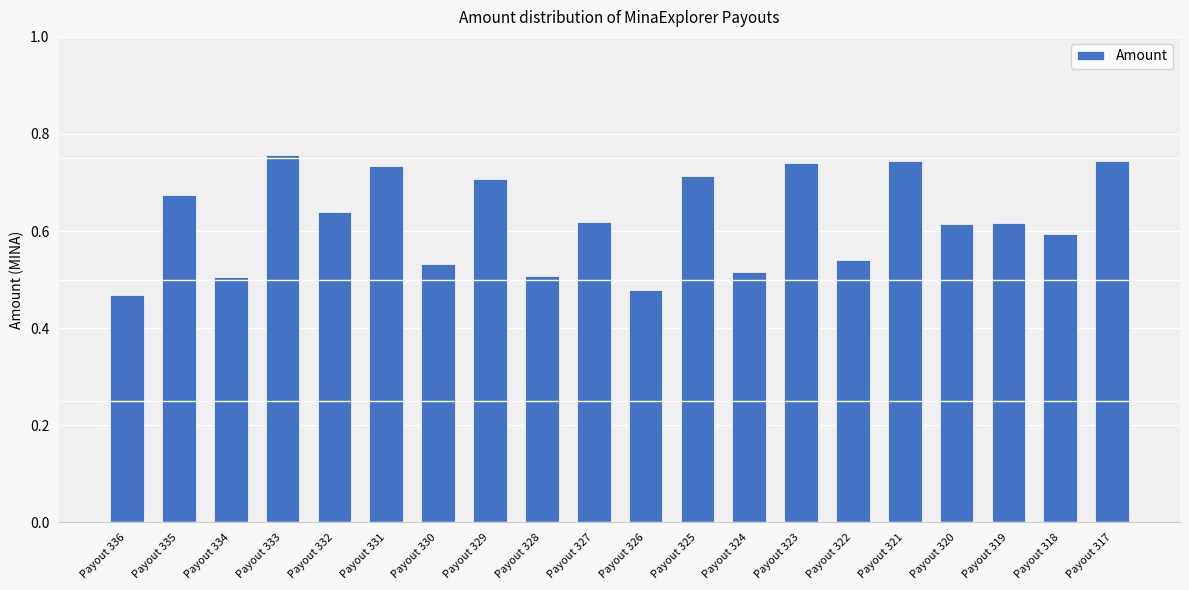

Which label corresponds to the smallest value in the chart?

Payout 336